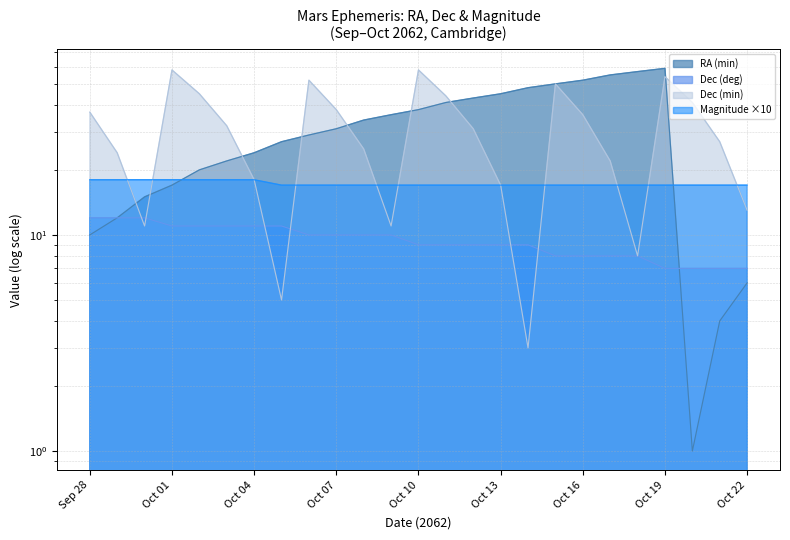

What is the spread (max minus min) of values at Oct 18?

49